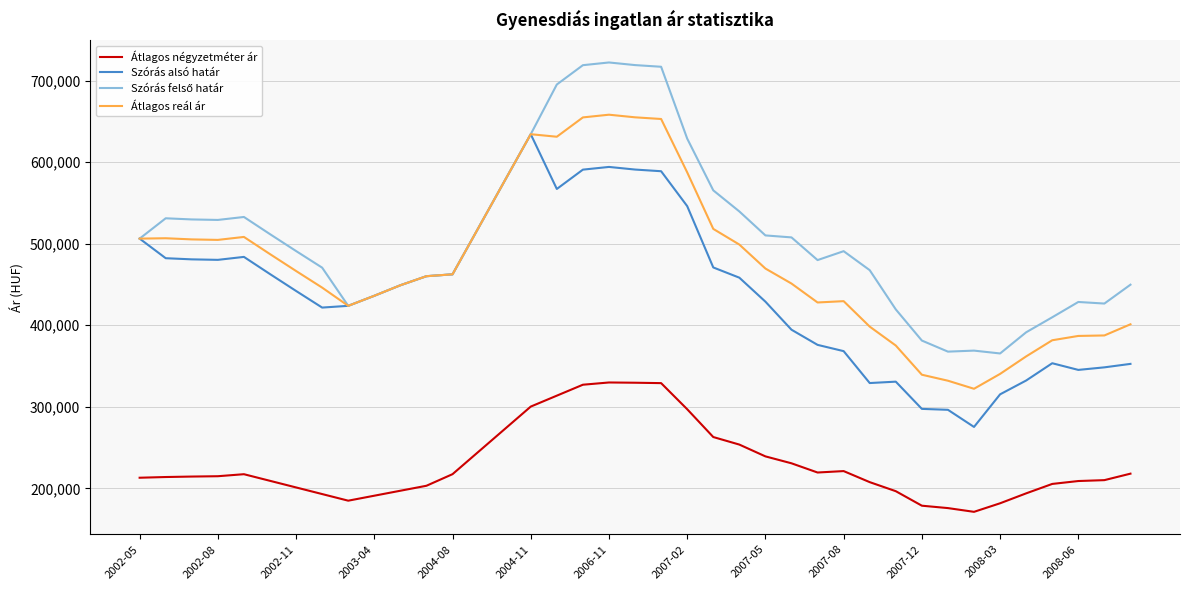

True or false: Átlagos négyzetméter ár and Átlagos reál ár cross at least once.

False